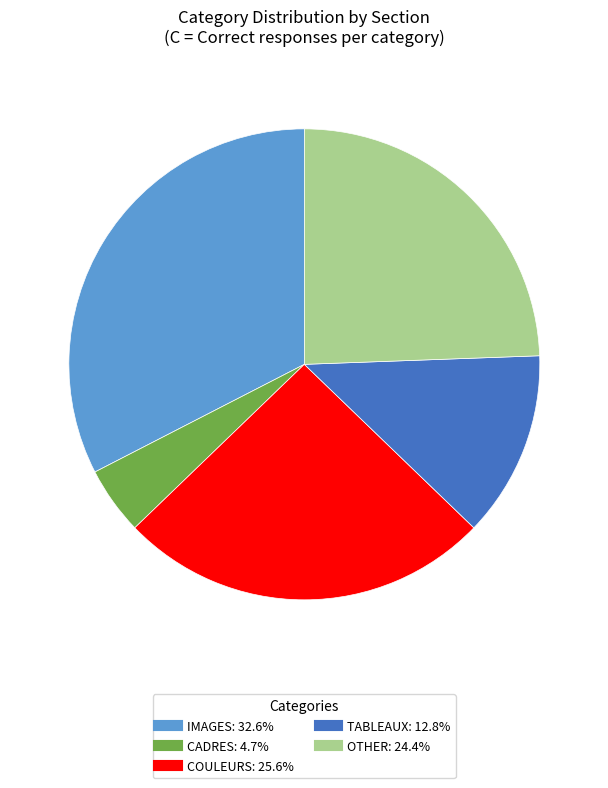

Is there a majority slice in this chart?

No